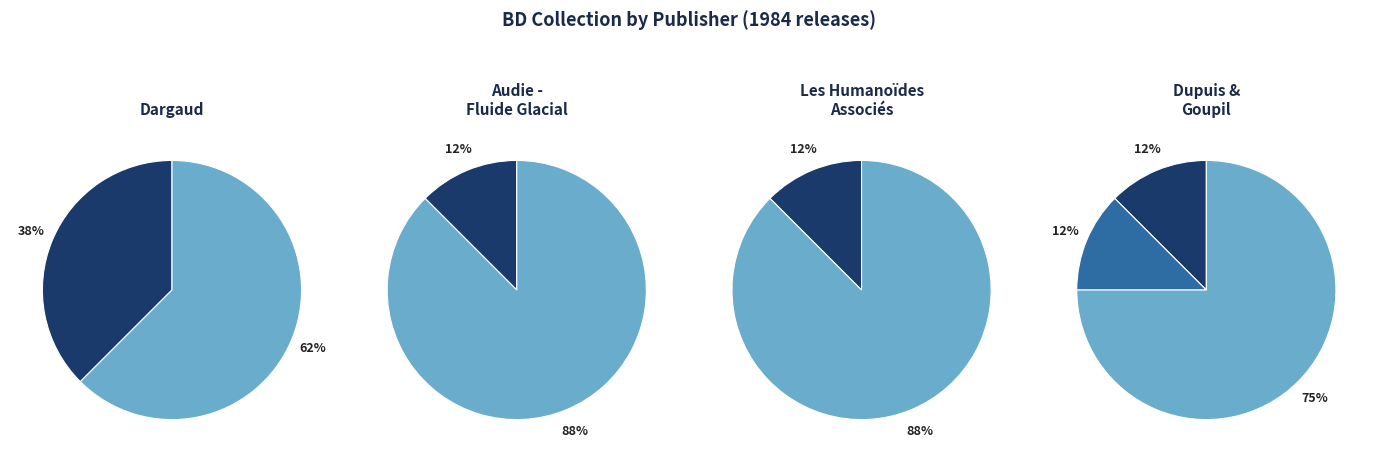

What is the change in value from counts to 4?

-2